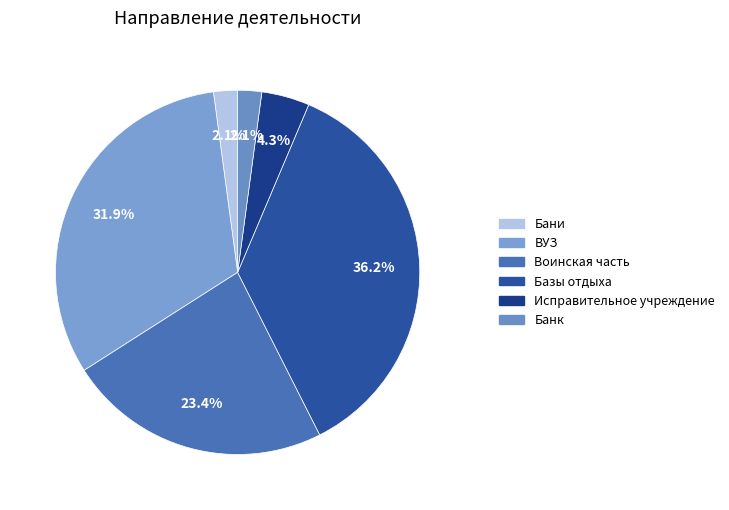

How many slices are in this pie chart?

6